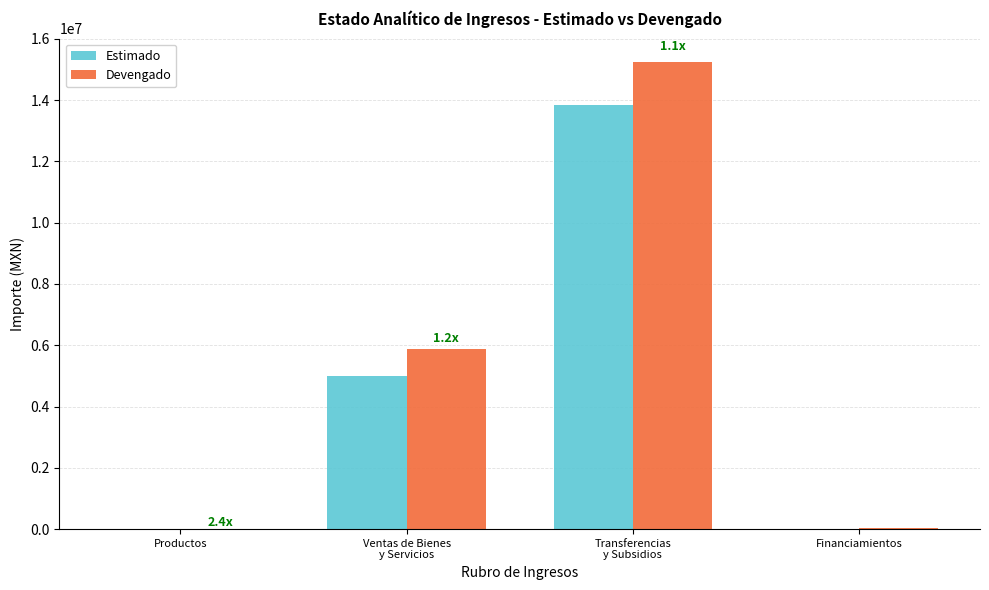

What is the maximum value for Estimado?

13832876.8